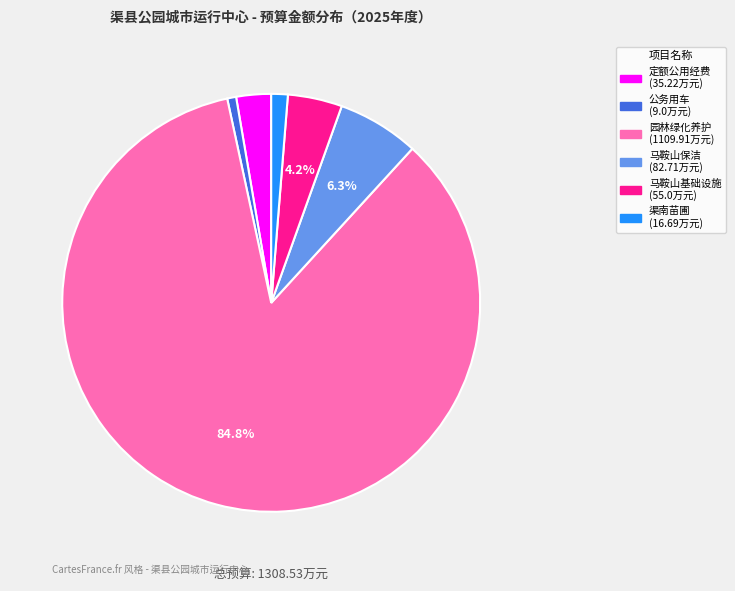

Does any single category account for the majority?

Yes